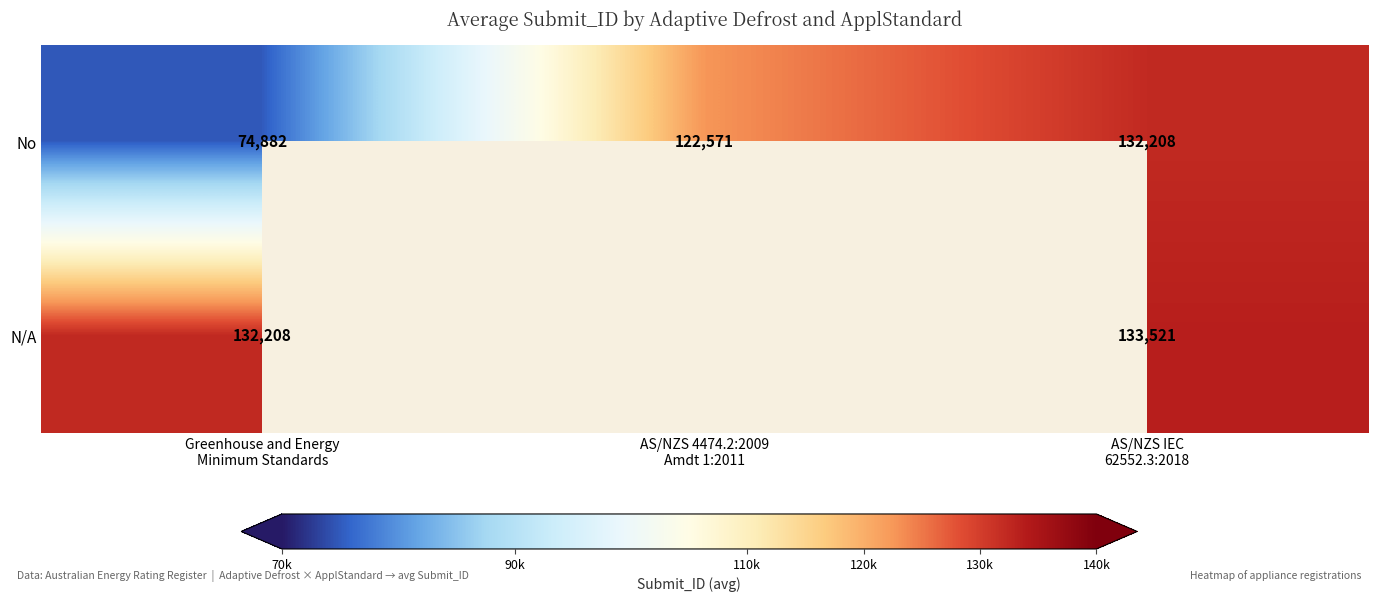

Count the No values in the range 74882 to 132208.

3